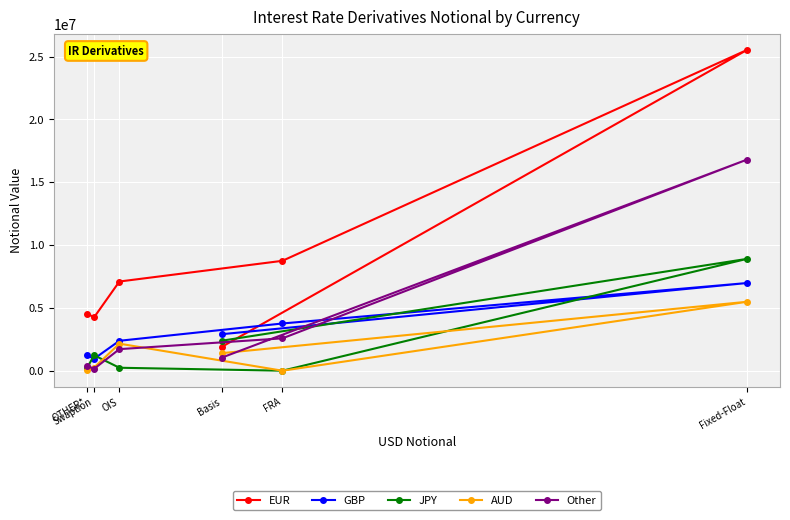

At how many categories does at least one series exceed 221963?

6